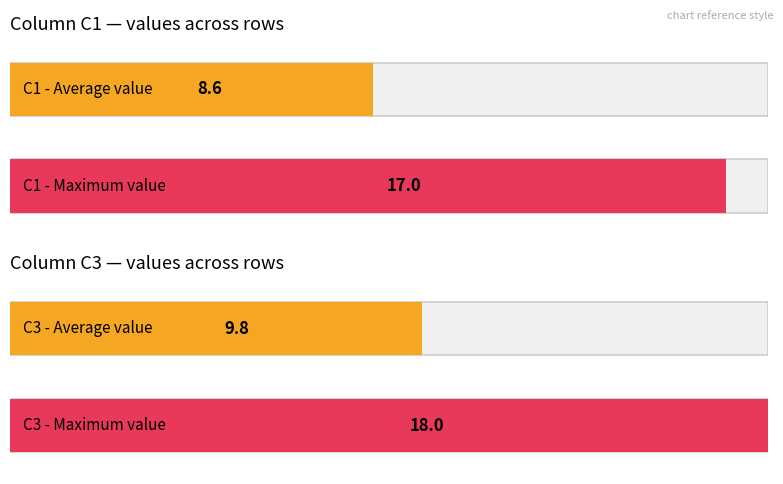

Which series has the widest spread of values?

C3